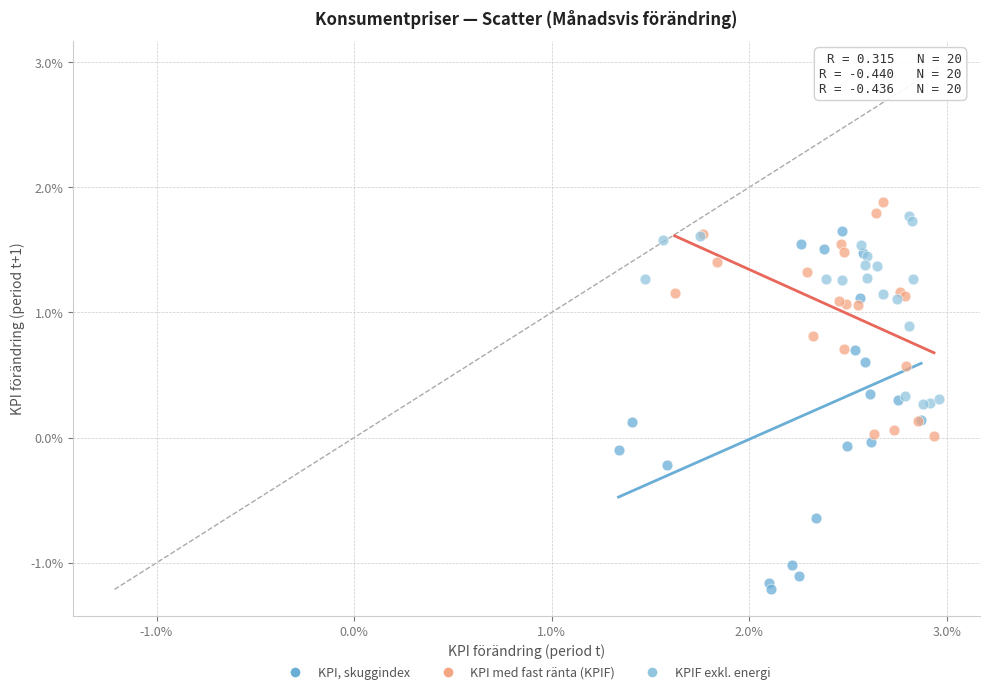

Which series contains the highest Y value?

KPI med fast ränta (KPIF)